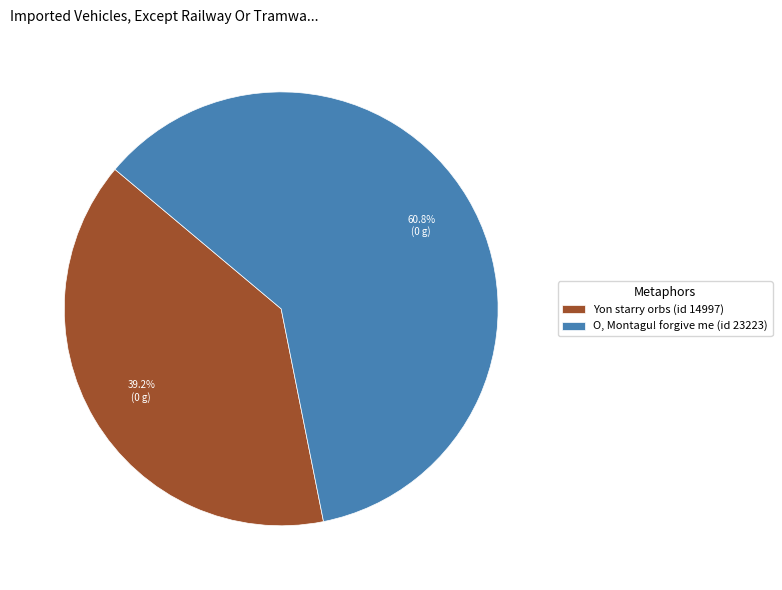

Rank the categories by value from highest to lowest.

O, Montagu! forgive me (id 23223), Yon starry orbs (id 14997)